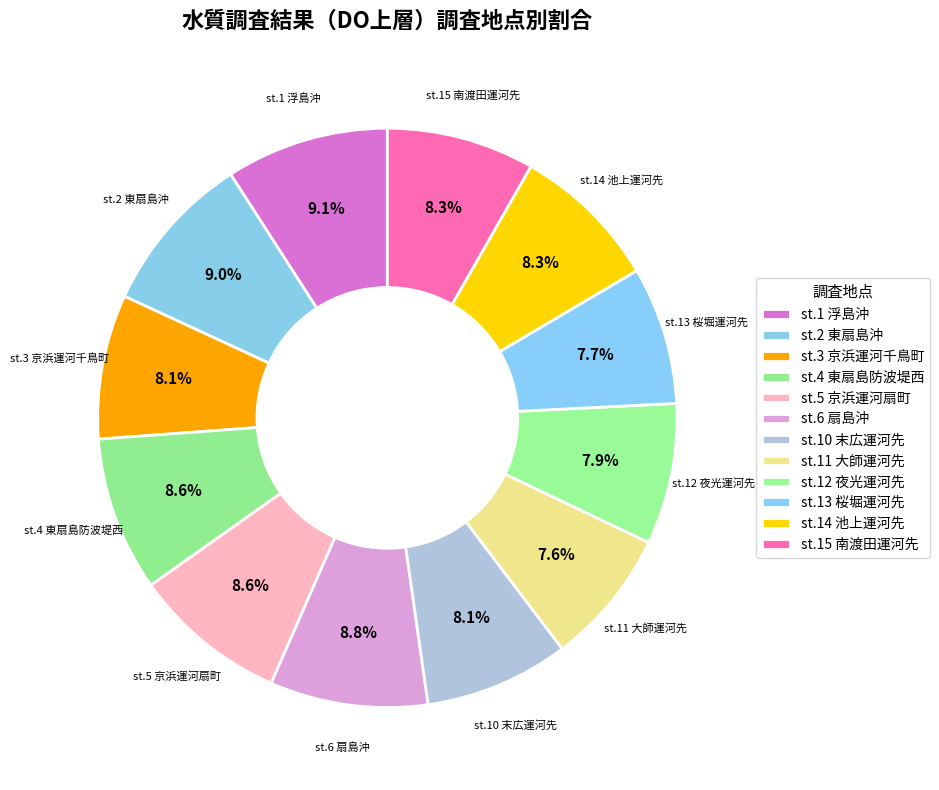

To the nearest percent, what is the difference between the st.1 浮島沖 and st.13 桜堀運河先 slice percentages?

1%